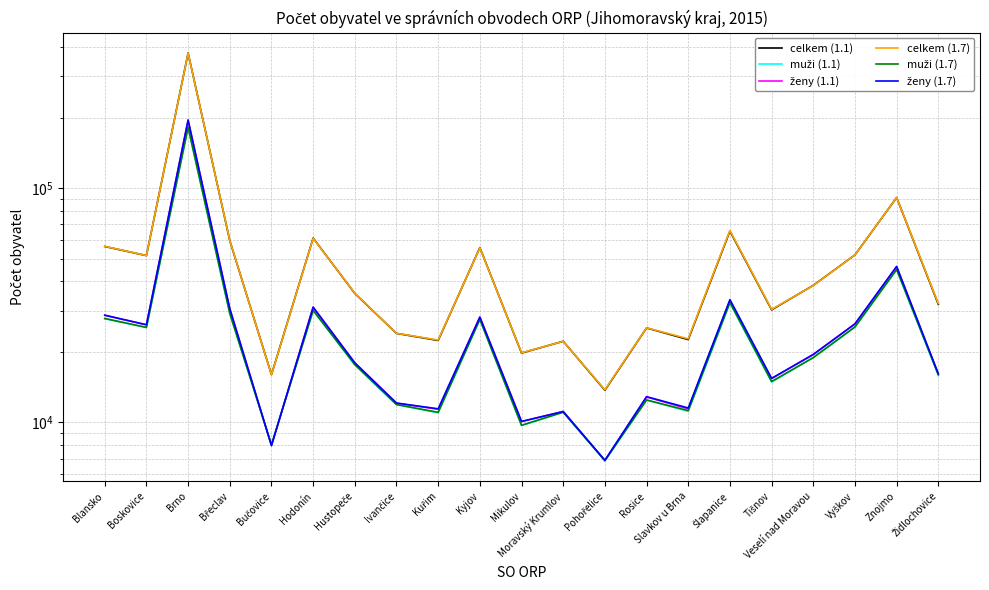

Which label corresponds to the largest value in the chart?

Brno